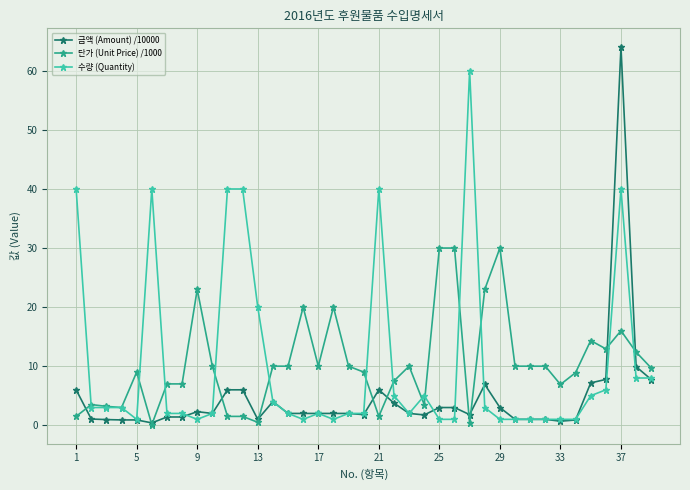

What is the maximum value shown in the chart?

64.0